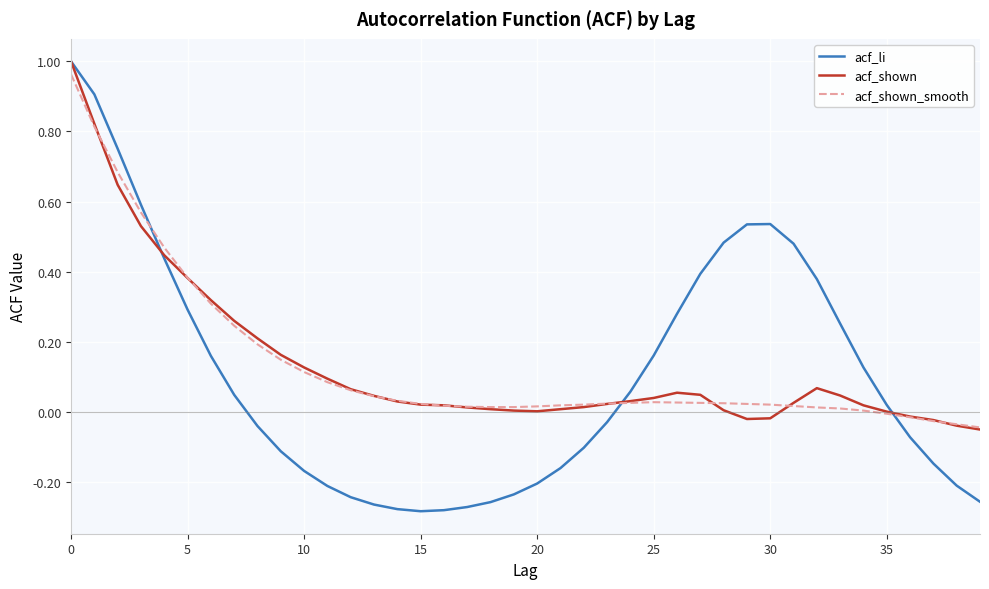

Which series has the widest spread of values?

acf_li